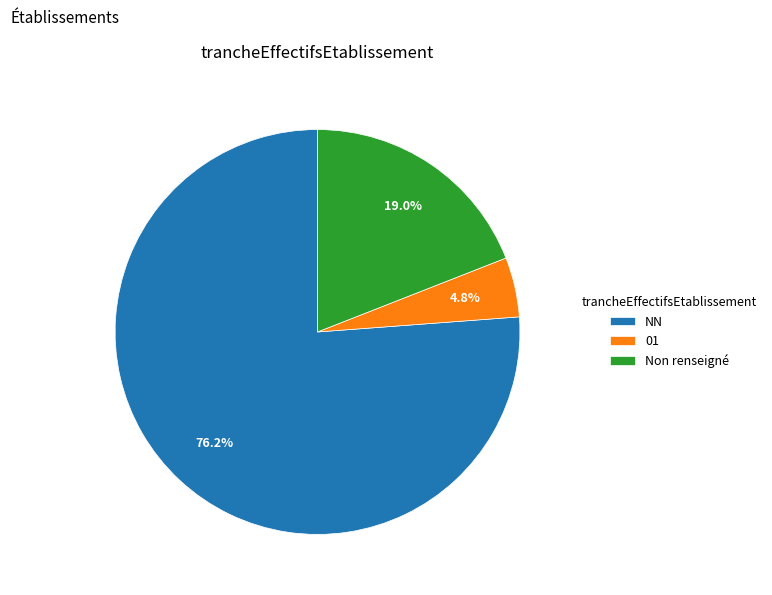

What is the smallest slice in the pie chart?

01